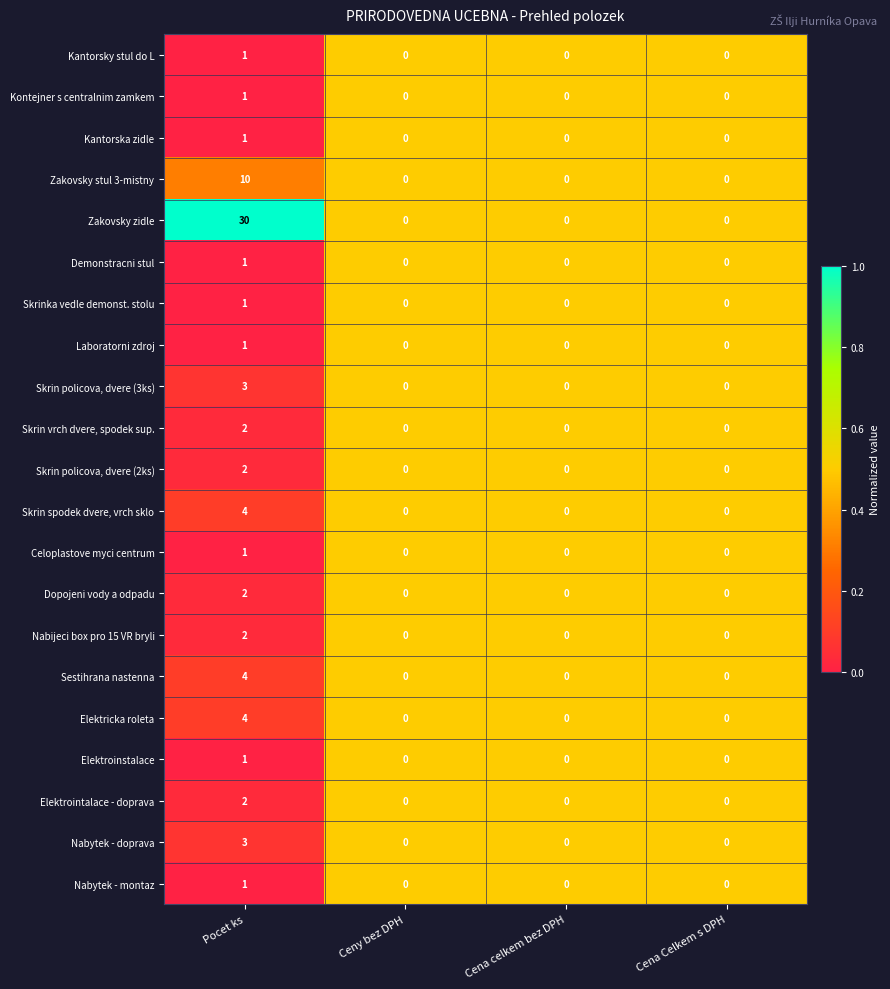

Which series has the largest total across all categories?

Zakovsky zidle